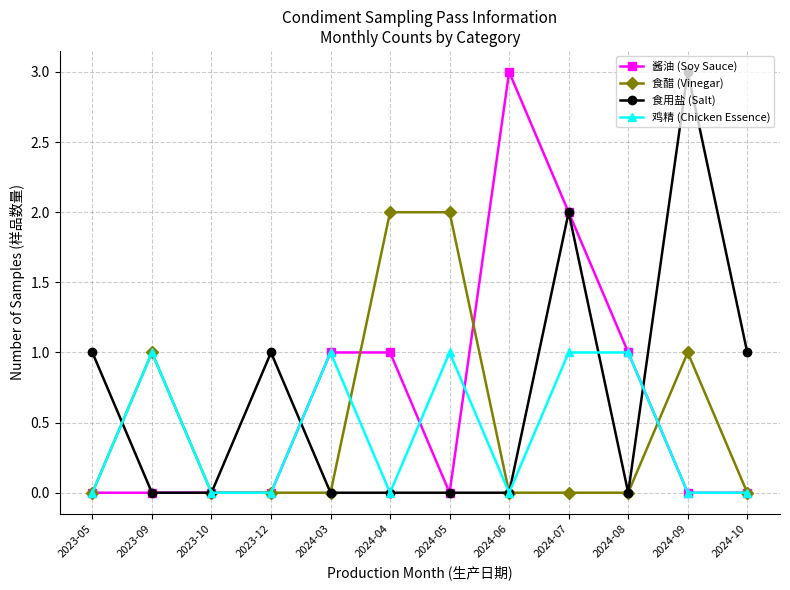

What is the difference between the 酱油 (Soy Sauce) values at 2024-07 and 2024-09?

2